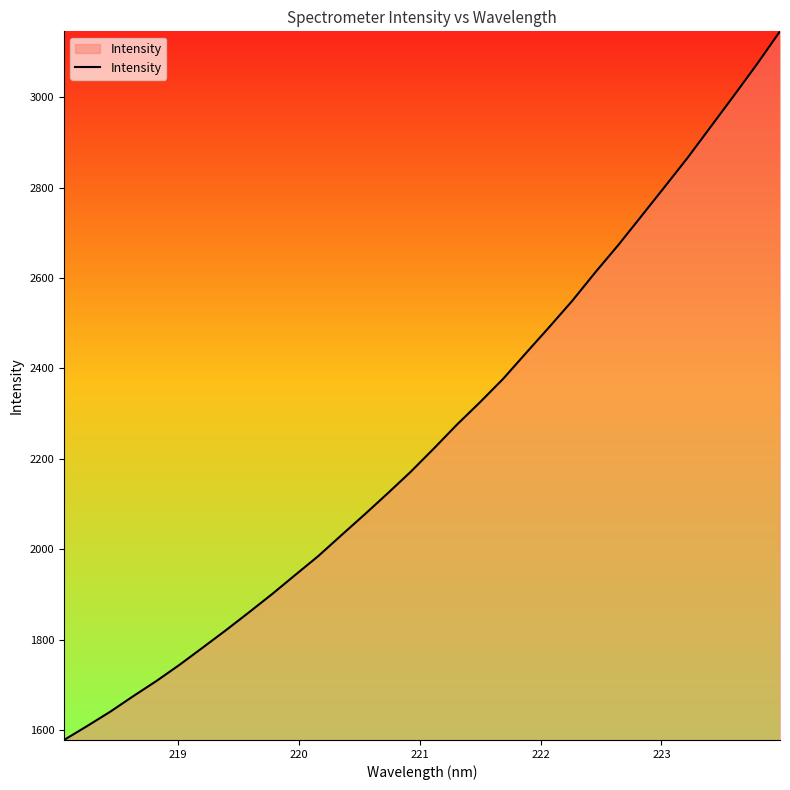

What is the maximum value shown in the chart?

3145.7